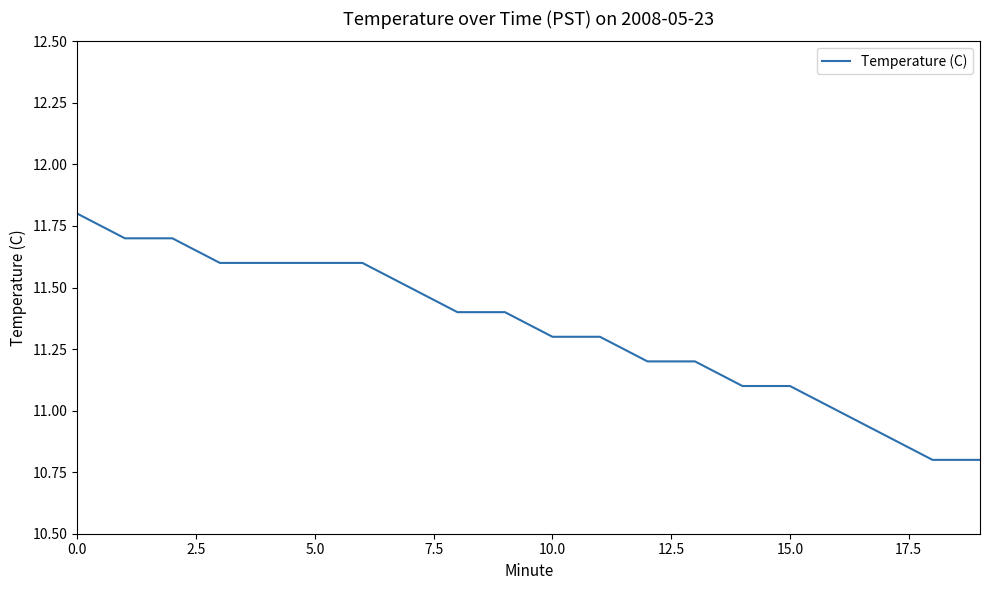

What is the greatest value displayed?

11.8